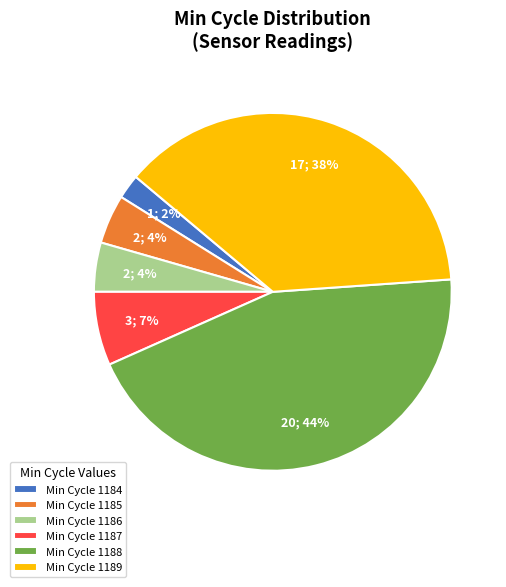

Between Min Cycle 1184 and Min Cycle 1189, which is larger?

Min Cycle 1189